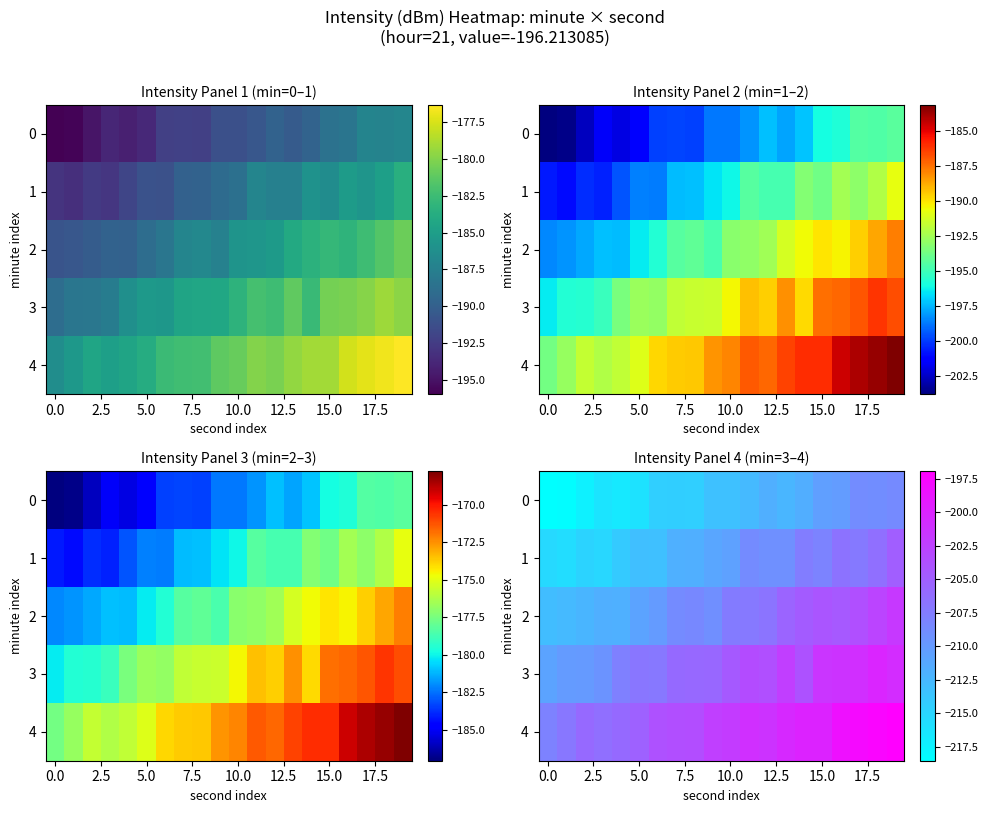

Which series has the largest range (max minus min)?

2